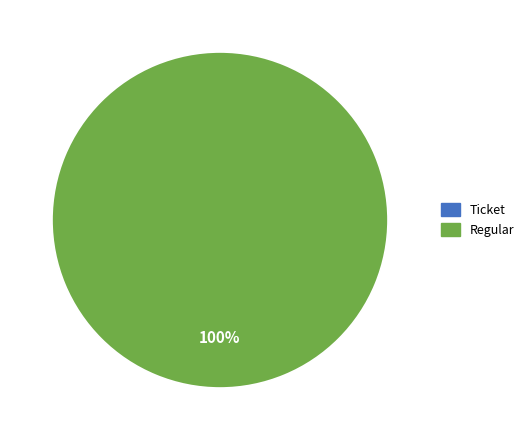

Is there a majority slice in this chart?

Yes